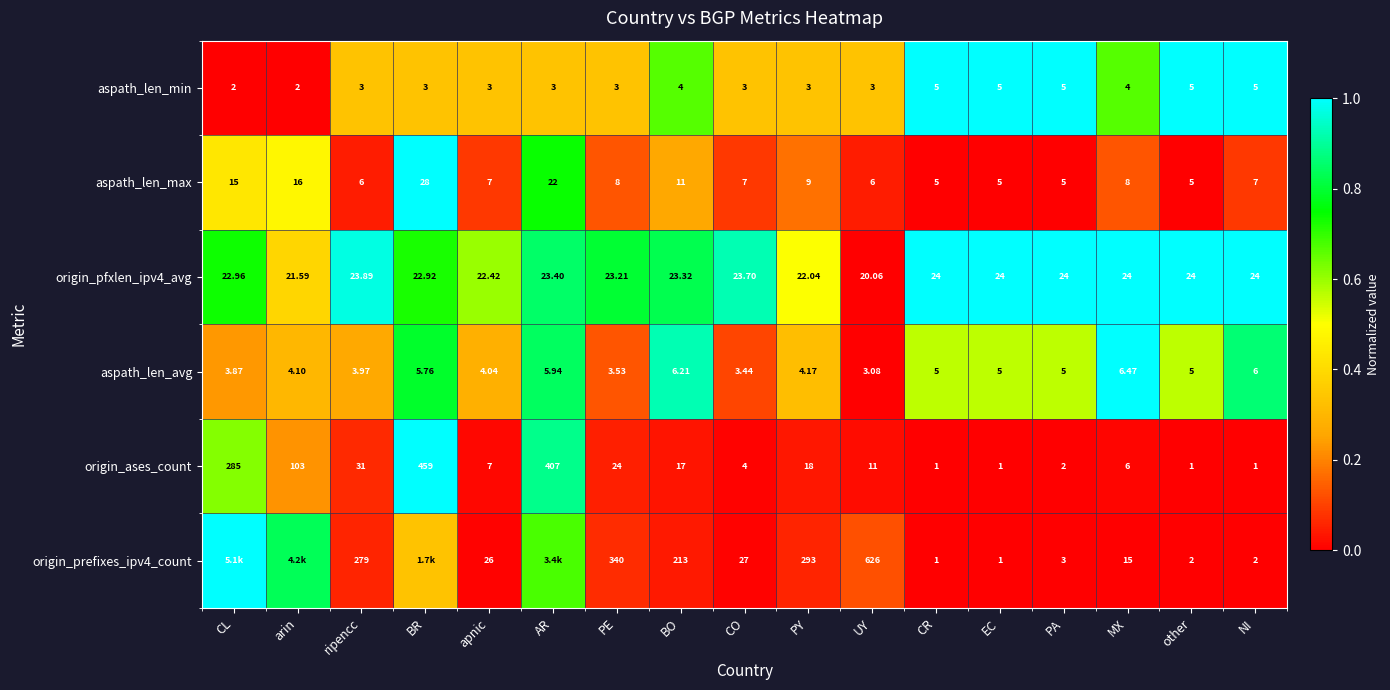

Is the value of origin_pfxlen_ipv4_avg at CR greater than the value of aspath_len_max at MX?

Yes